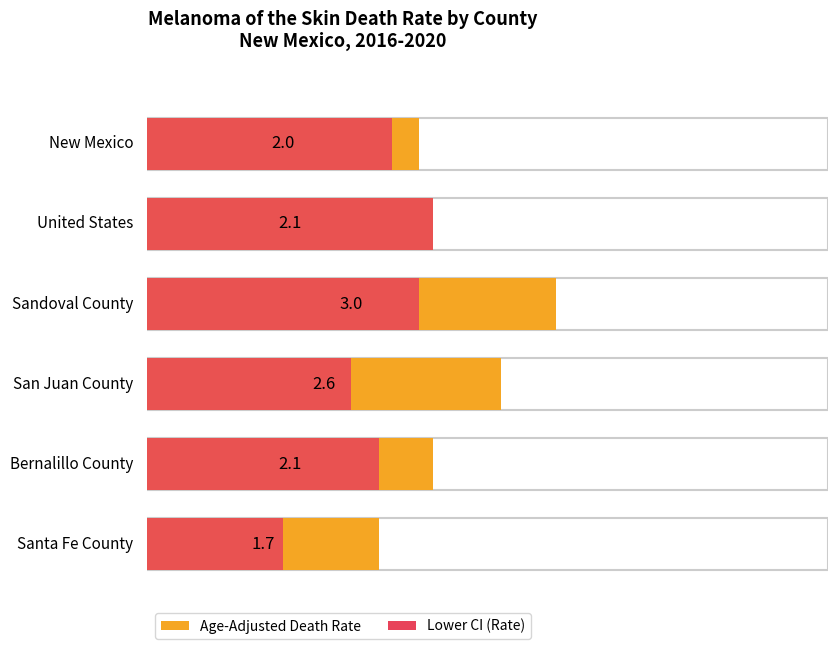

At which label is Lower CI closest to 1?

Santa Fe County